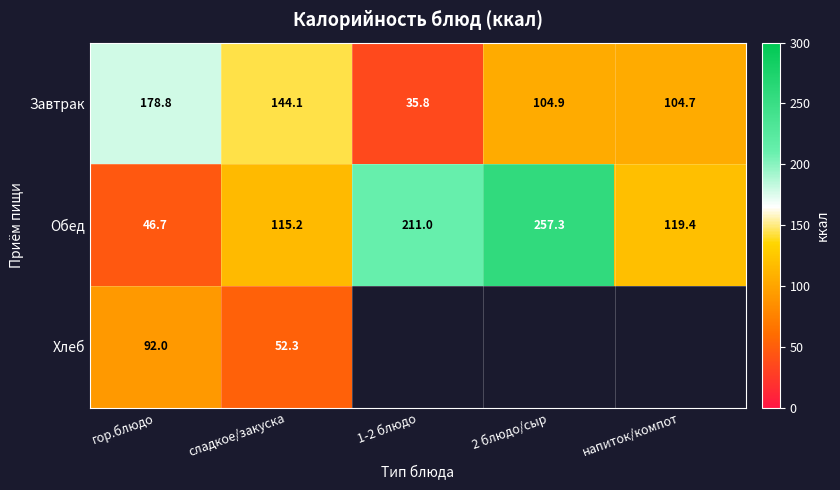

Where is Обед nearest to the value 152?

напиток/компот